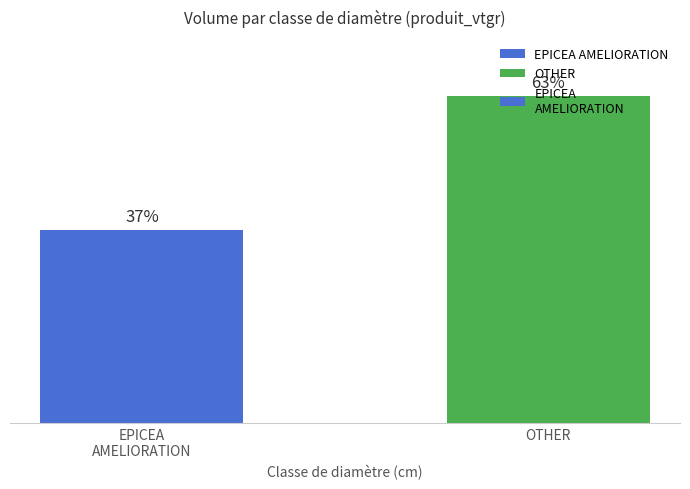

The value at EPICEA
AMELIORATION is 39.4. True or false?

False